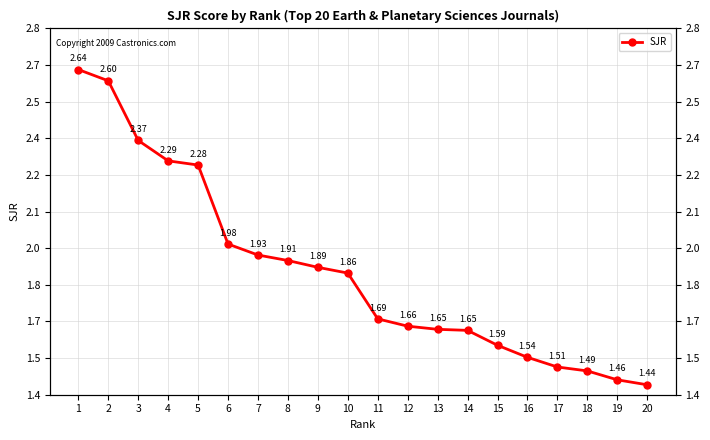

Between 20 and 5, which is larger?

5